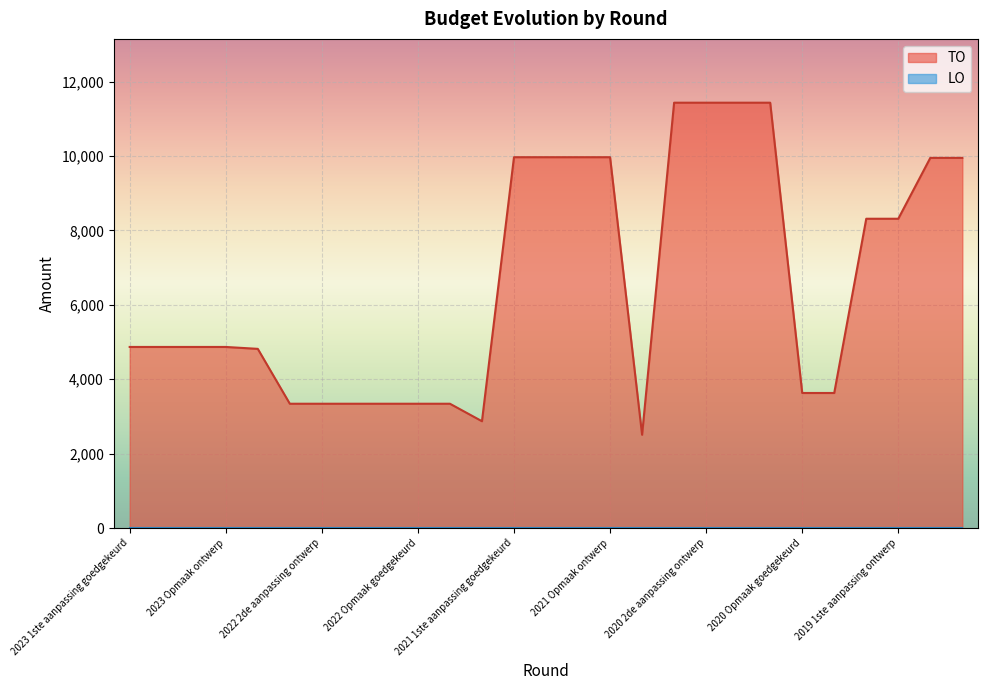

How many points are lower than both their immediate neighbors (excluding endpoints)?

2